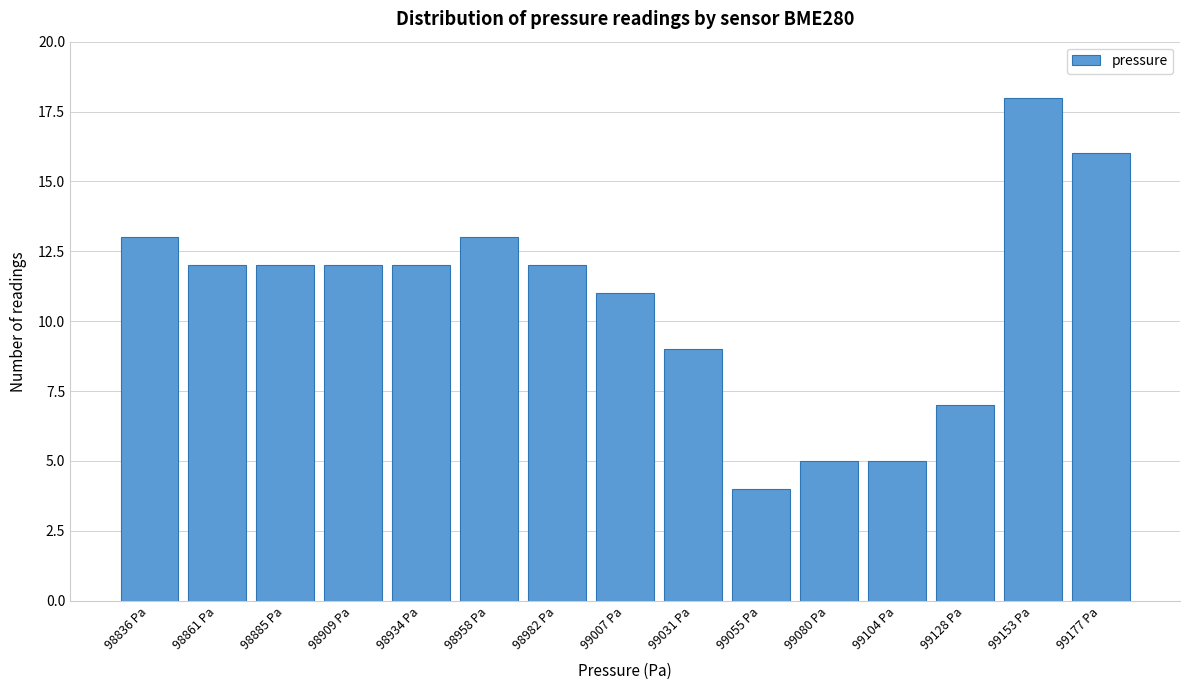

Reading left to right, what are all the values shown in this chart?

98836 Pa=13	98861 Pa=12	98885 Pa=12	98909 Pa=12	98934 Pa=12	98958 Pa=13	98982 Pa=12	99007 Pa=11	99031 Pa=9	99055 Pa=4	99080 Pa=5	99104 Pa=5	99128 Pa=7	99153 Pa=18	99177 Pa=16